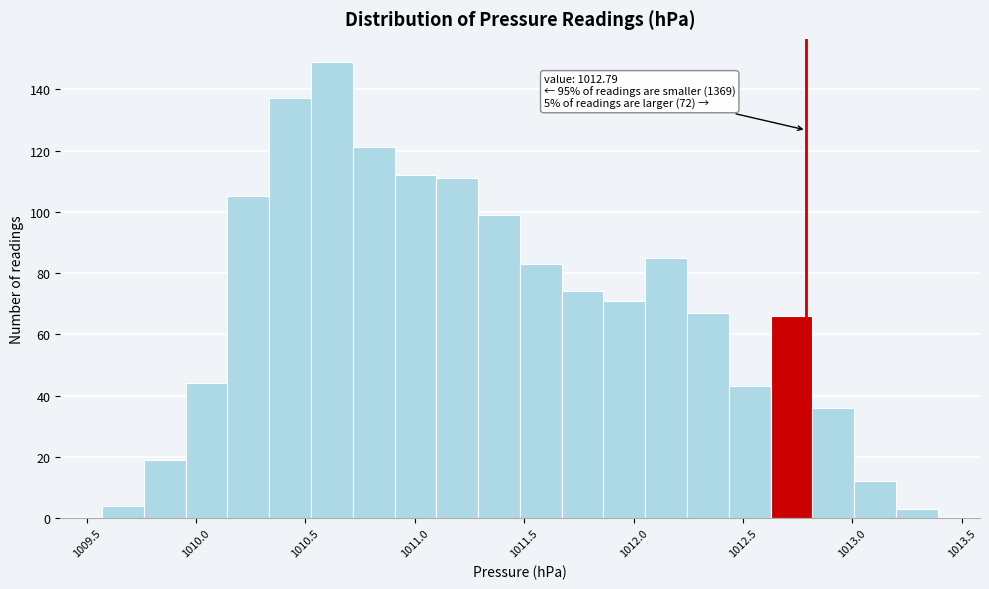

Read against the x-axis, roughly where is the centre of the tallest bar?

1010.60